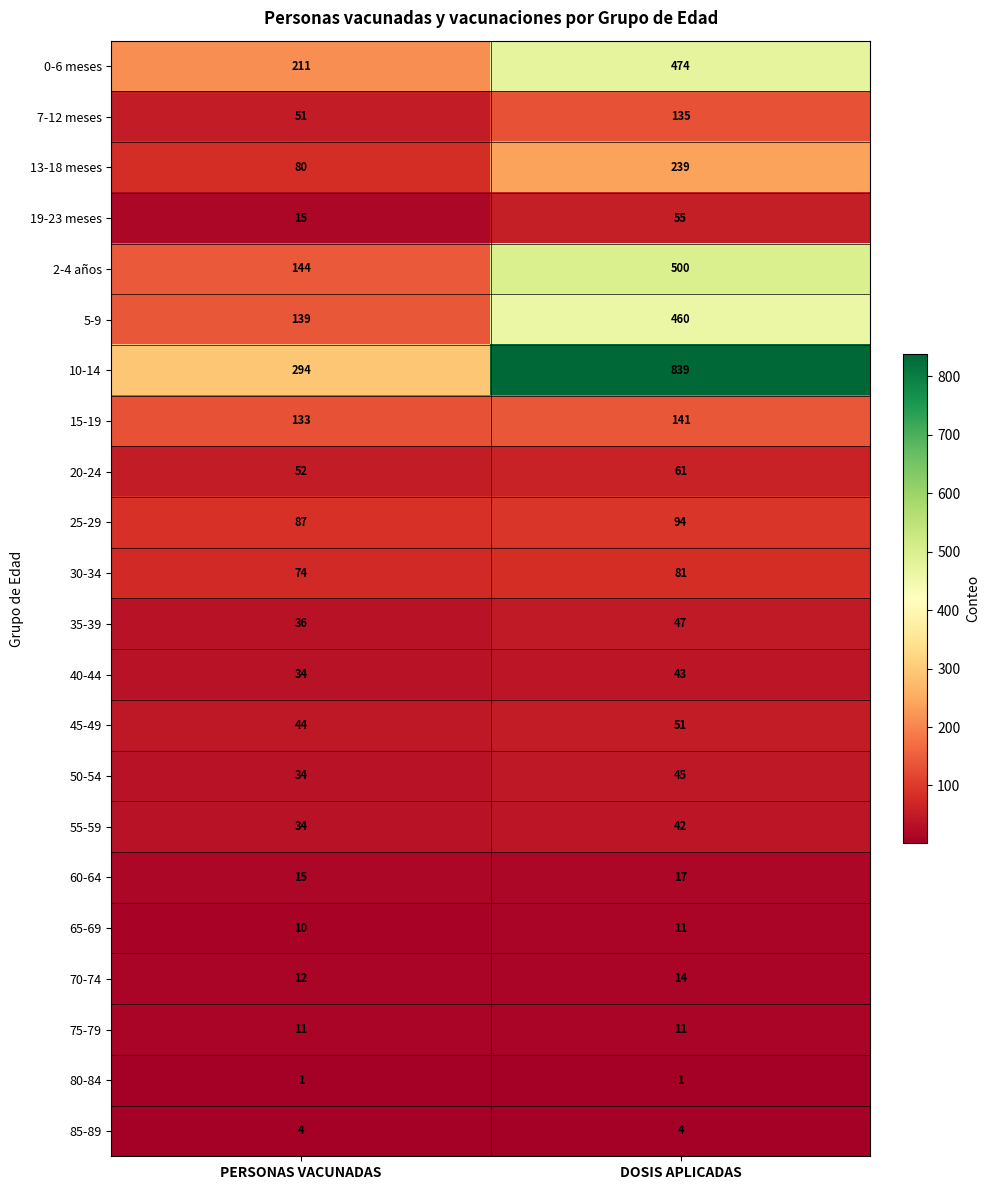

What is the greatest value displayed?

839